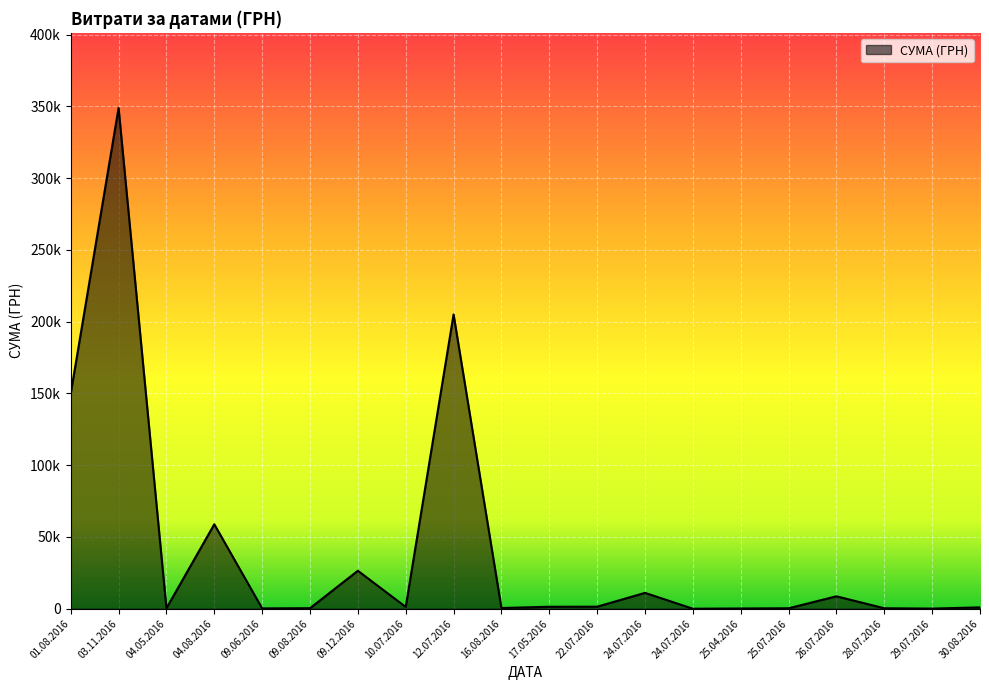

Is this an area chart (filled region under the line)?

Yes